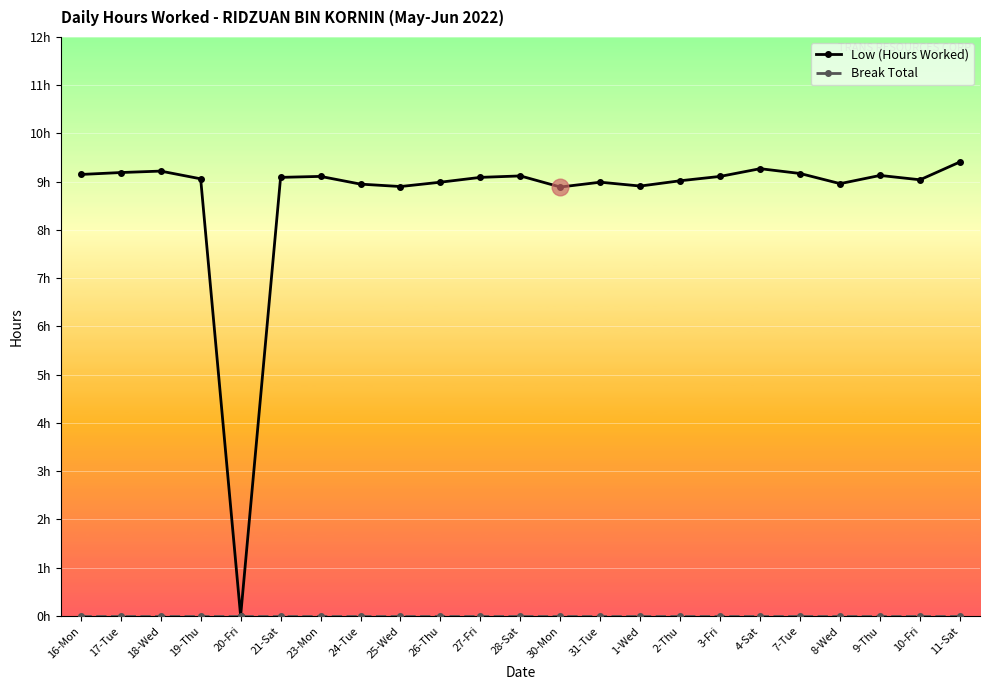

Is this an area chart (filled region under the line)?

No